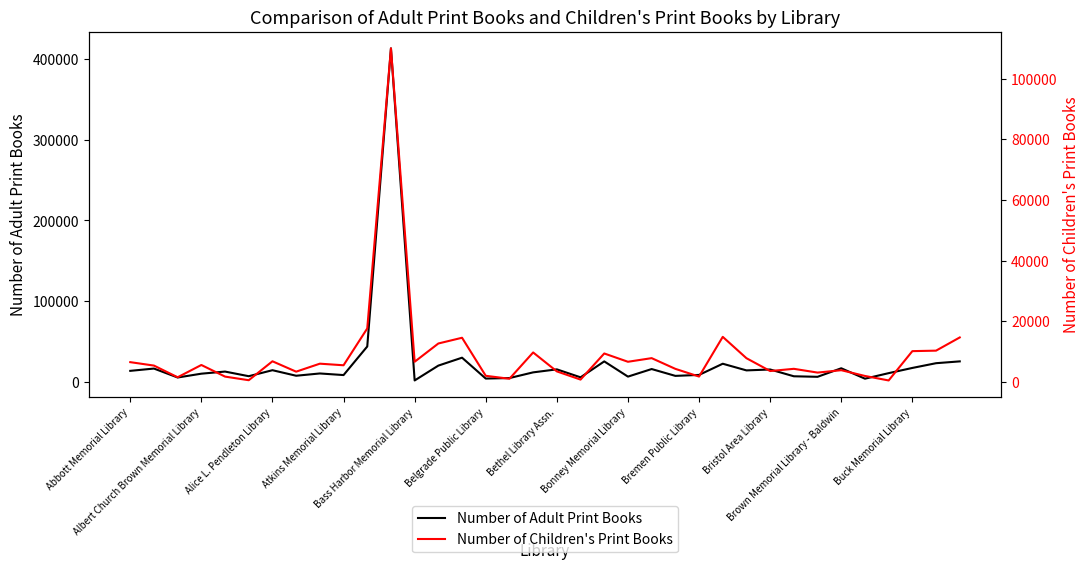

What position from the right is 22?

14